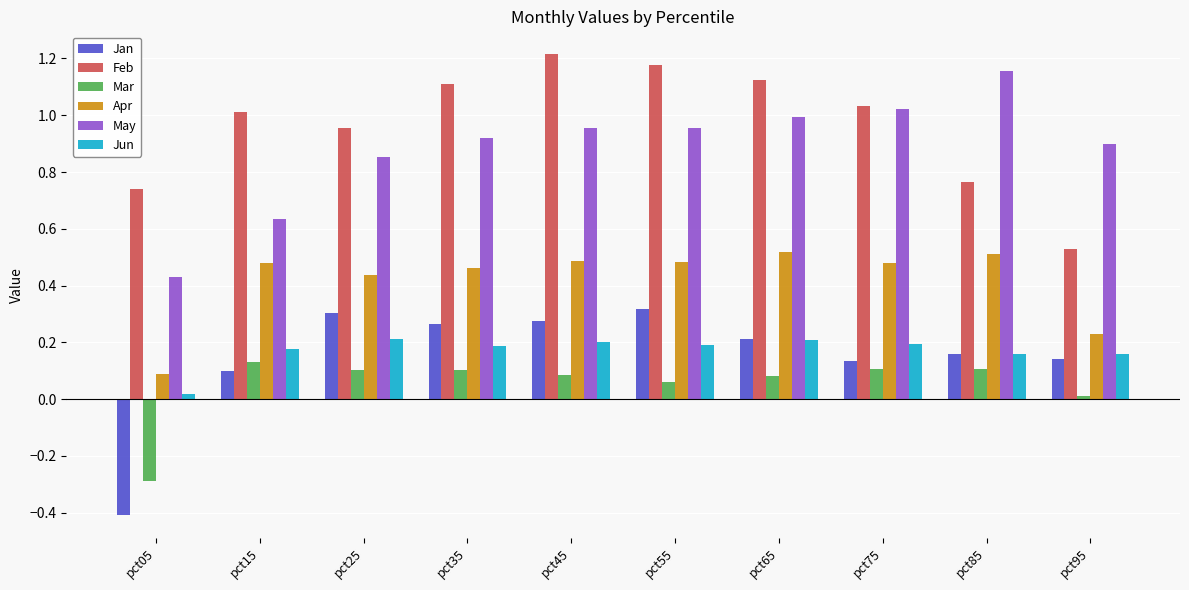

At pct35, list the series in order from largest to smallest.

Feb, May, Apr, Jan, Jun, Mar